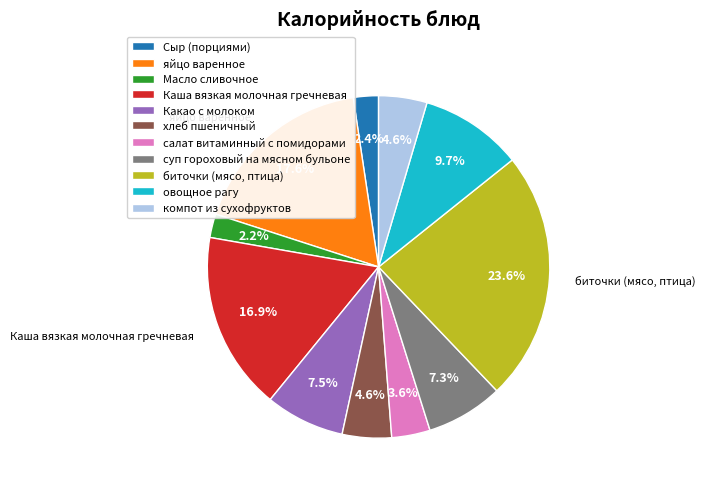

Do компот из сухофруктов and салат витаминный с помидорами together represent more than half of the pie?

No